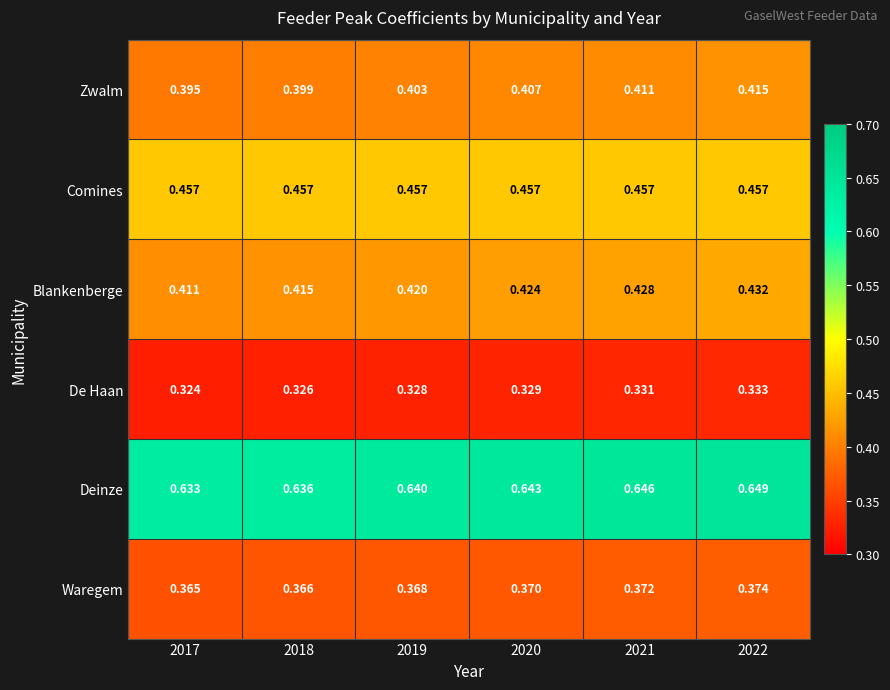

Which series has the widest spread of values?

Blankenberge